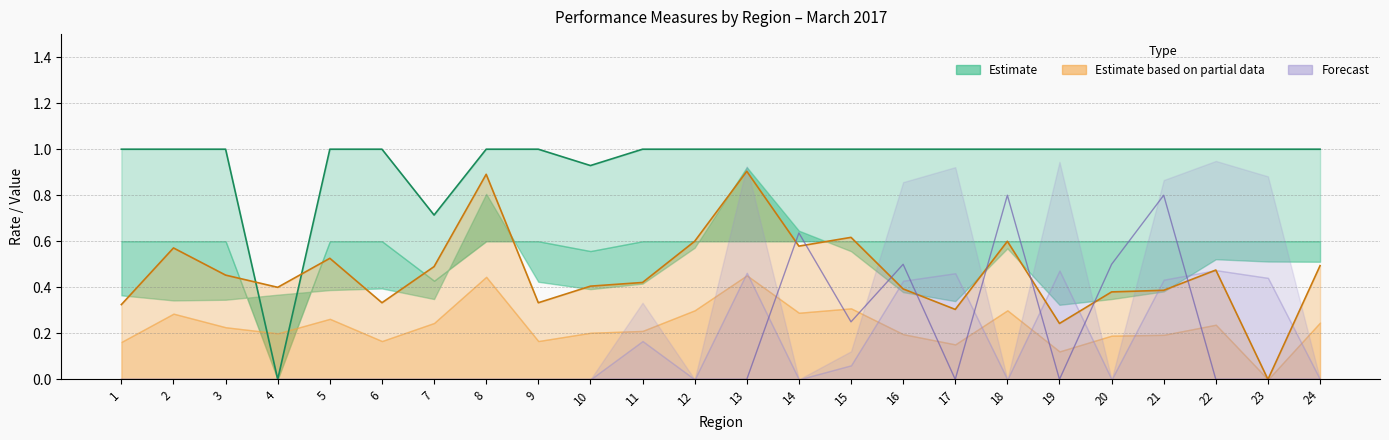

True or false: WIA Younger Youth Pos has more than 0 points higher than both neighbors.

False